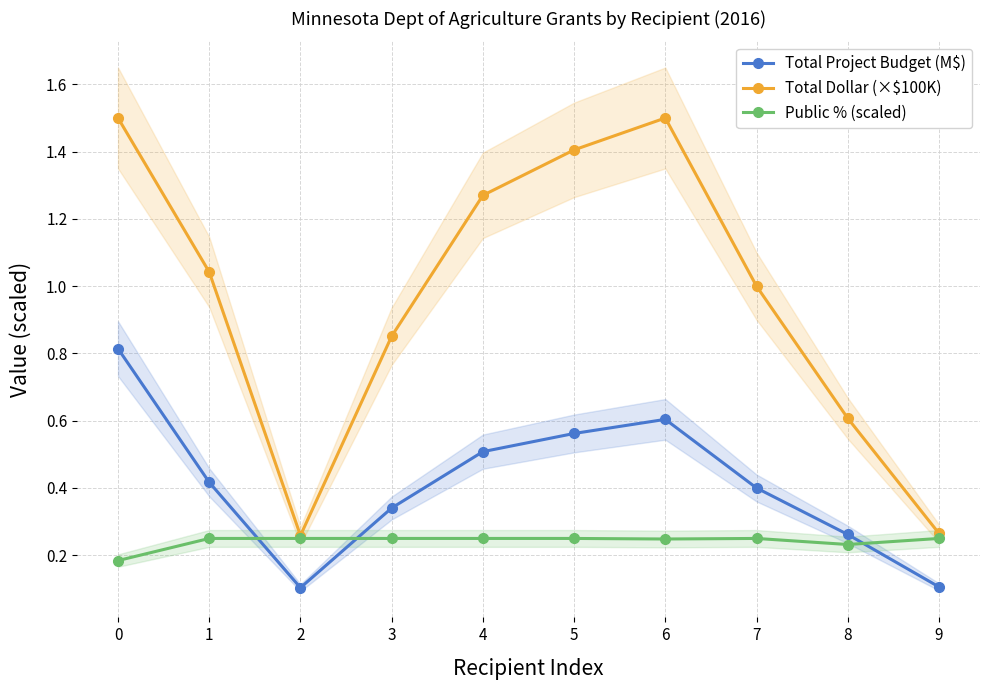

At which category does Total Dollar (×$100K) reach its first local valley?

2